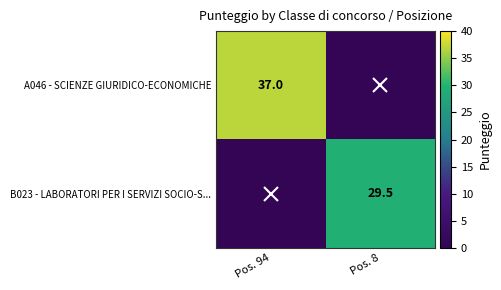

Is the value of A046 - SCIENZE GIURIDICO-ECONOMICHE at Pos. 94 greater than the value of B023 - LABORATORI PER I SERVIZI SOCIO-S... at Pos. 8?

Yes